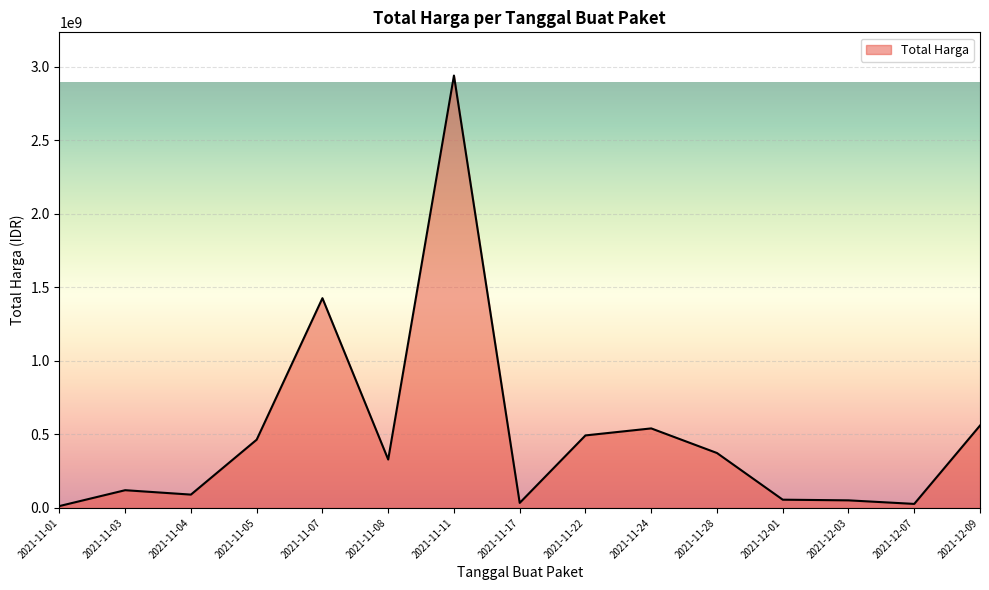

What is the smallest value displayed?

12787500